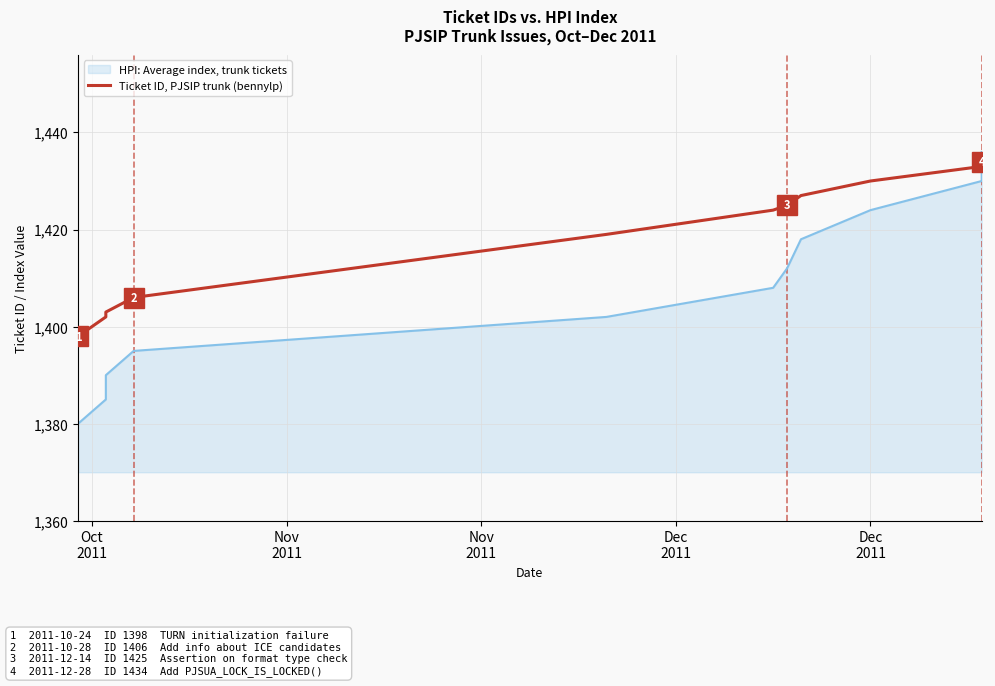

What is the approximate value at Dec 2011?

1430